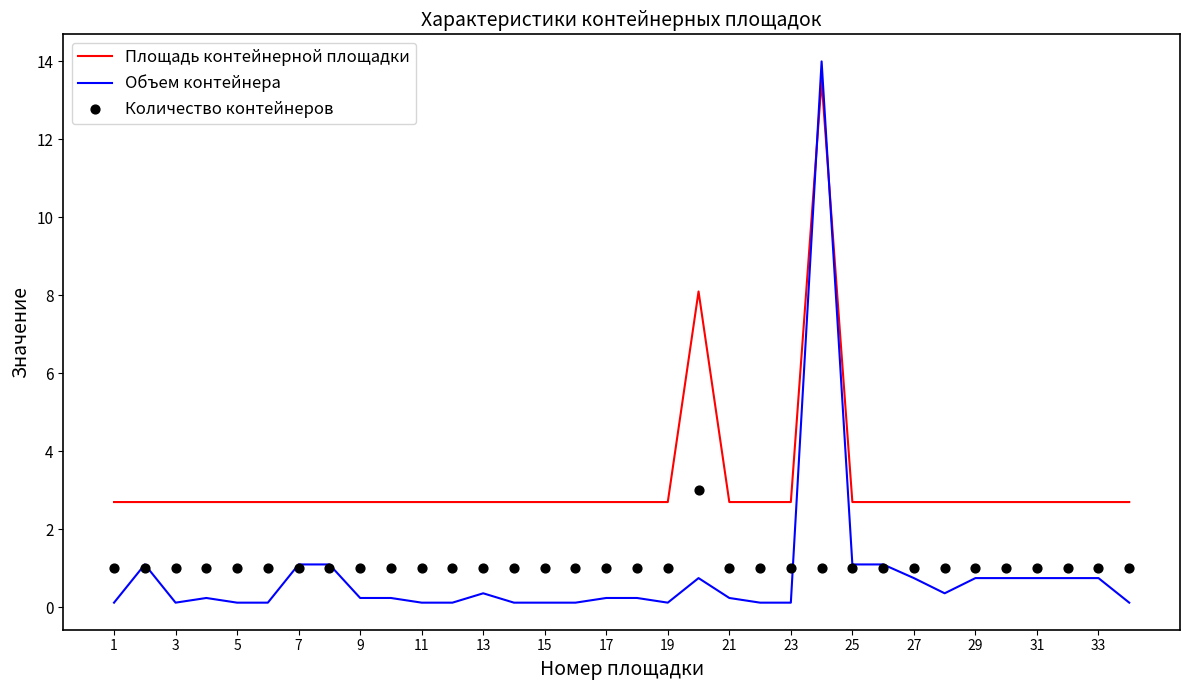

What is the maximum value for Площадь контейнерной площадки?

13.5